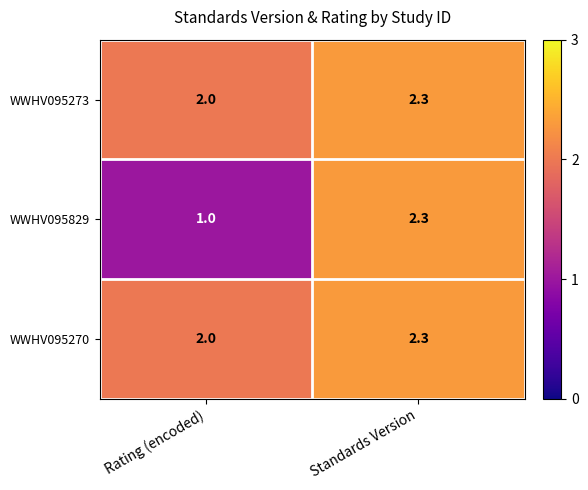

Reading left to right, list all the values displayed in this chart.

WWHV095273: Rating (encoded)=2.0	Standards Version=2.3
WWHV095829: Rating (encoded)=1.0	Standards Version=2.3
WWHV095270: Rating (encoded)=2.0	Standards Version=2.3